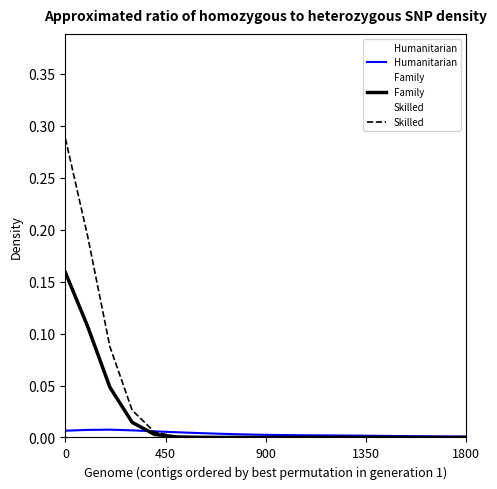

At how many categories does at least one series exceed 0?

19